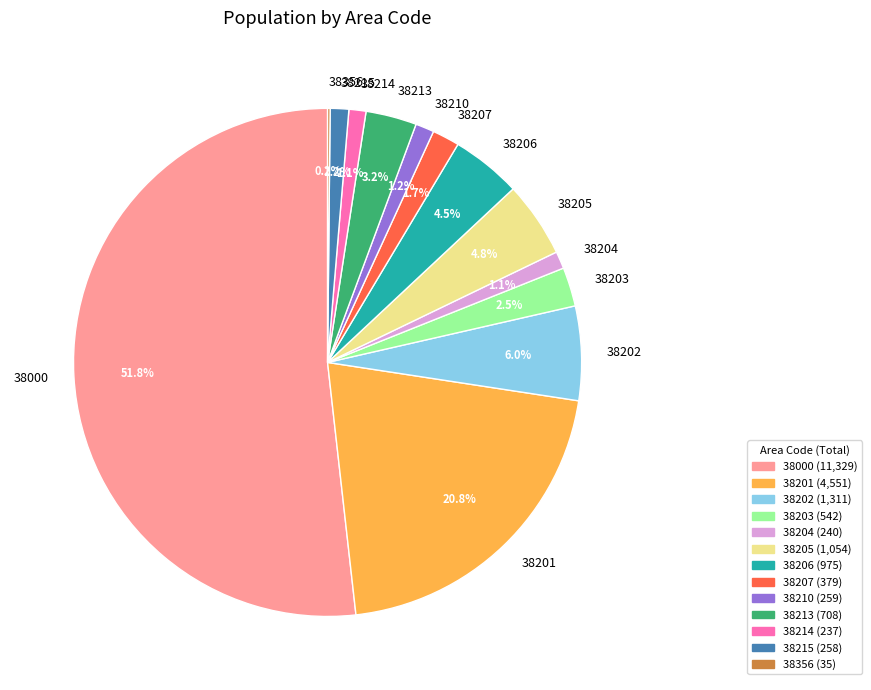

What is the majority slice?

38000